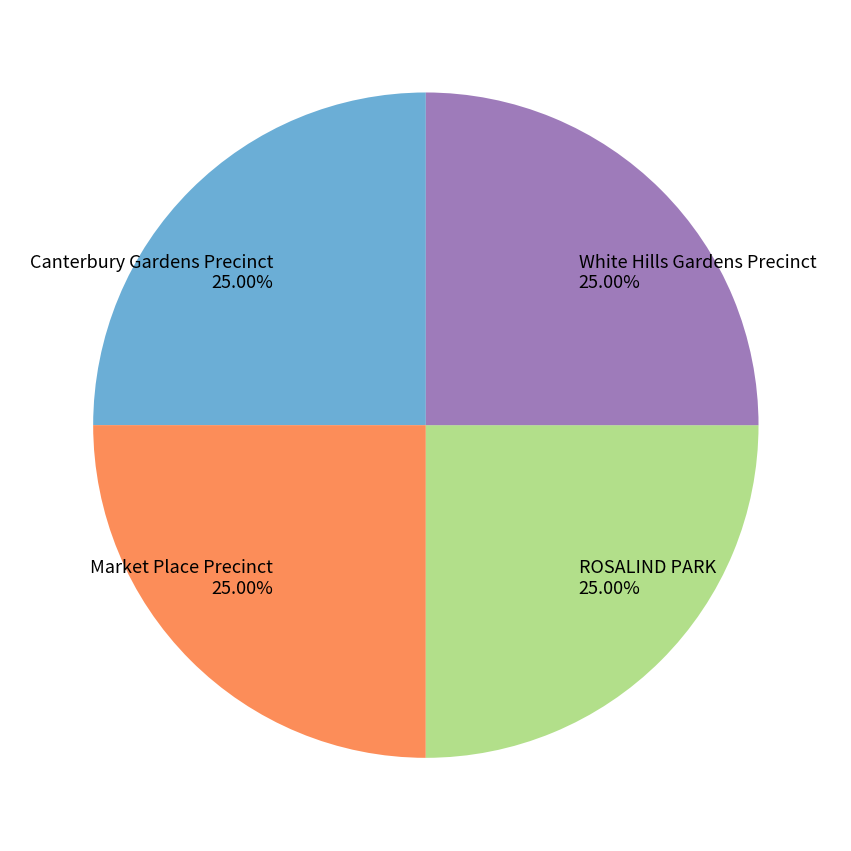

What is the ratio of the value at Canterbury Gardens Precinct to the value at ROSALIND PARK?

1.0